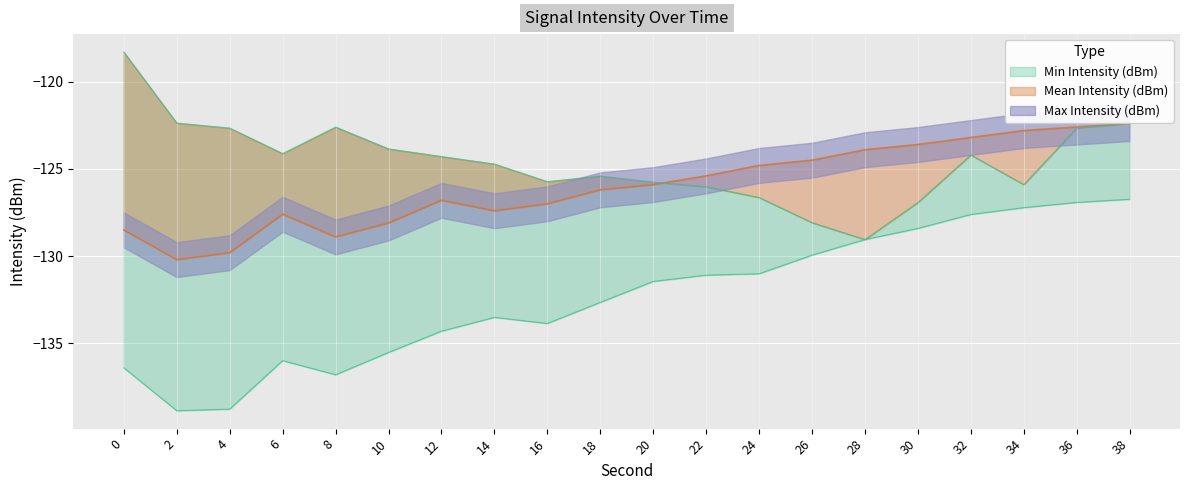

True or false: Mean Intensity (dBm) has a value of -34.1 at 34.

False